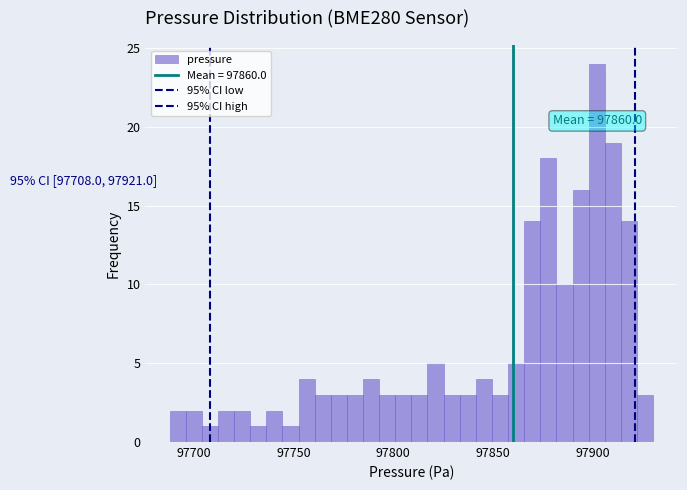

Around what value on the x-axis is the tallest bar? Give the approximate position of its centre, as read against the axis.

97900